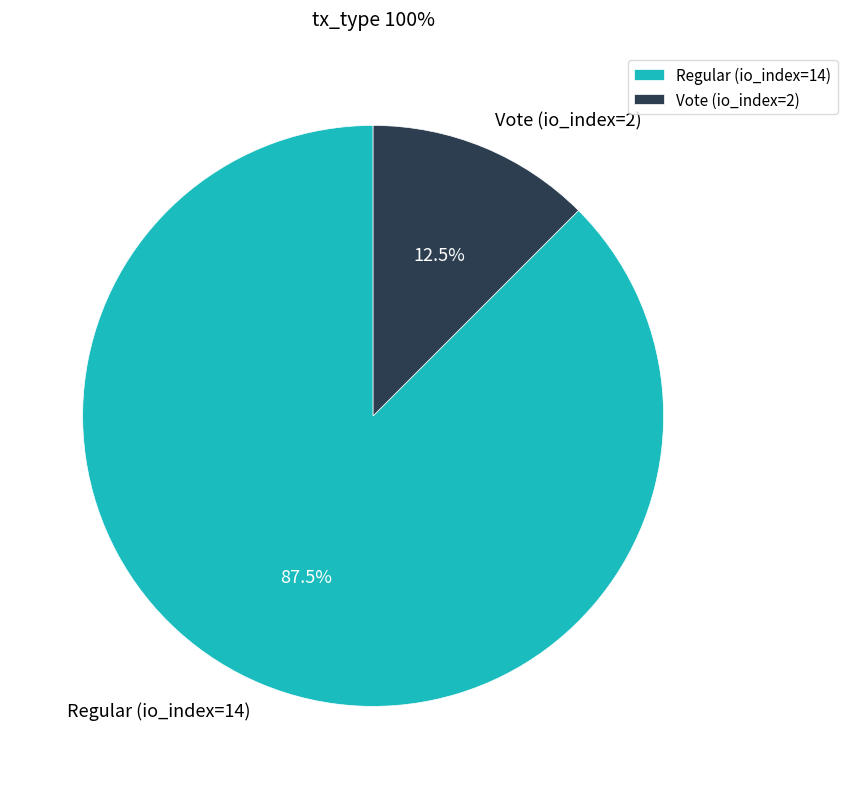

Between Regular (io_index=14) and Vote (io_index=2), which is larger?

Regular (io_index=14)